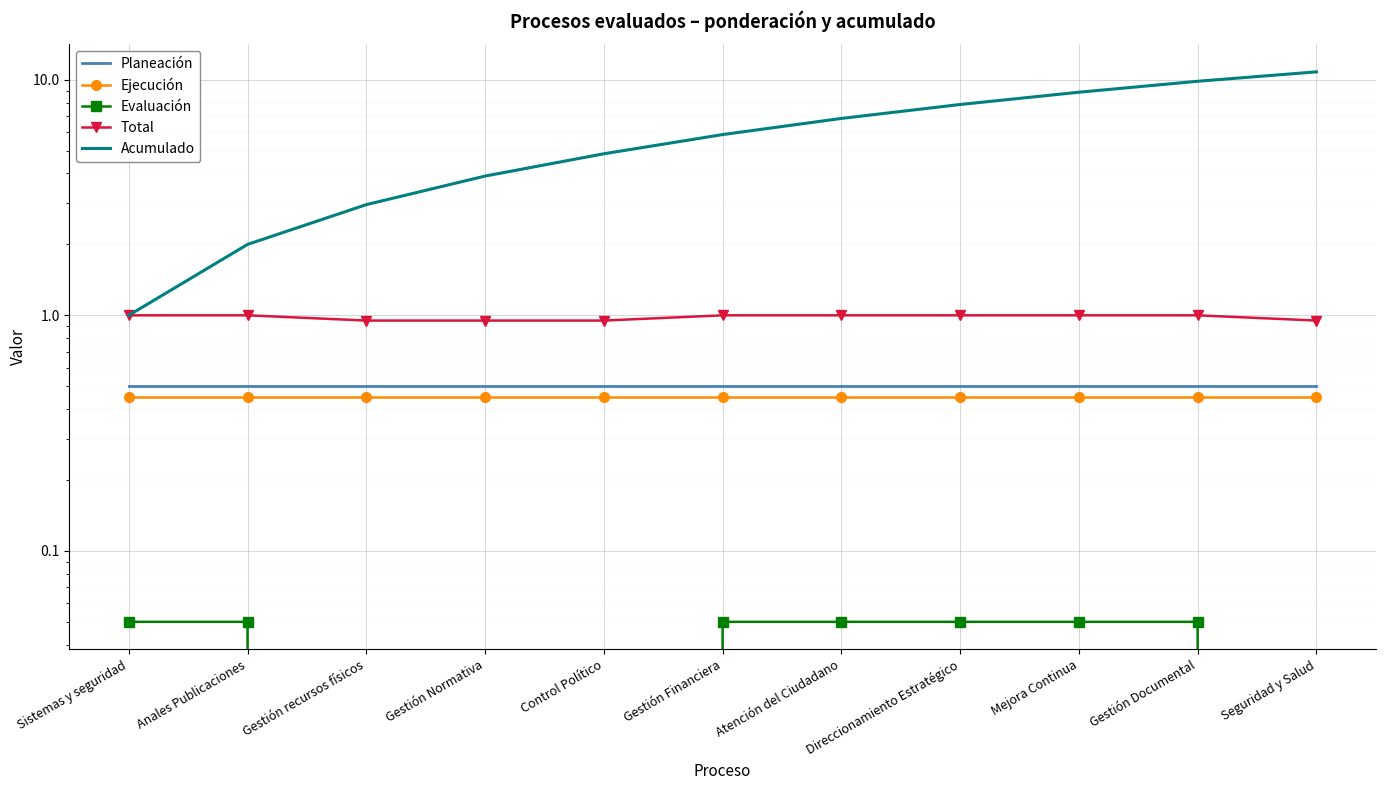

Between Mejora Continua and Seguridad y Salud, which is larger?

Mejora Continua